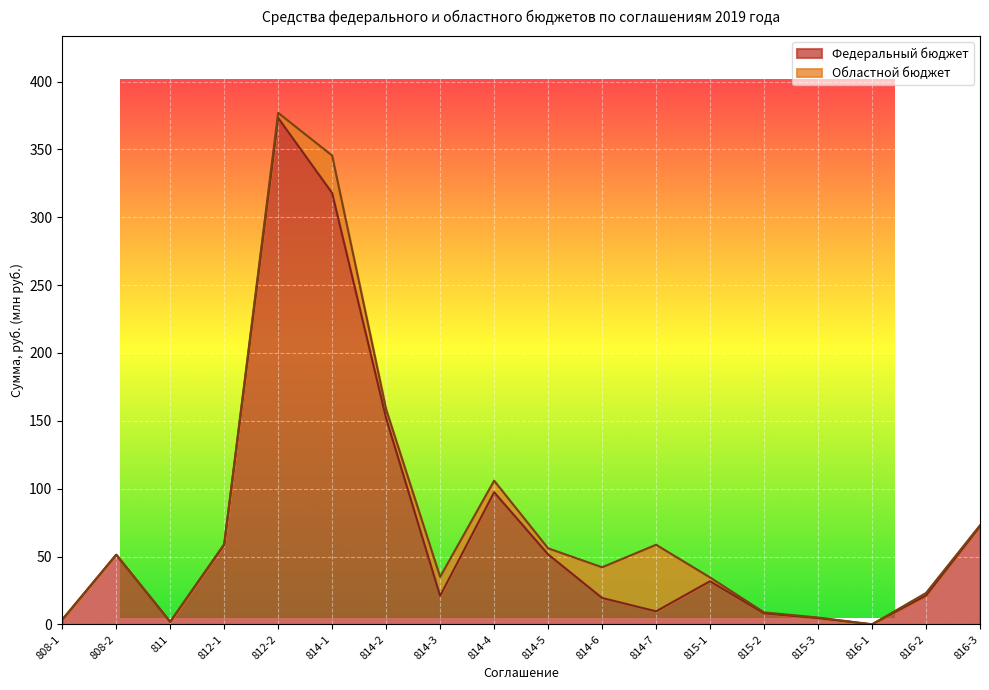

How many values are below 31?

9